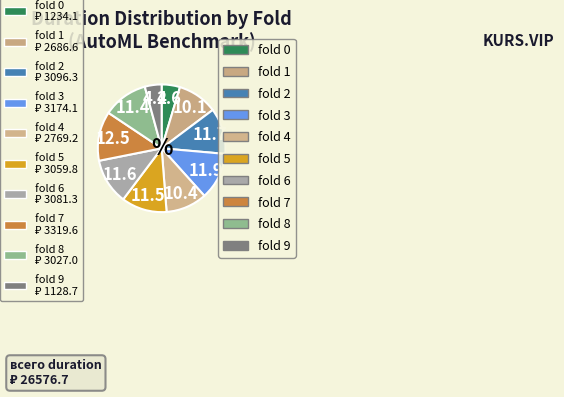

How many segments does this pie chart have?

10